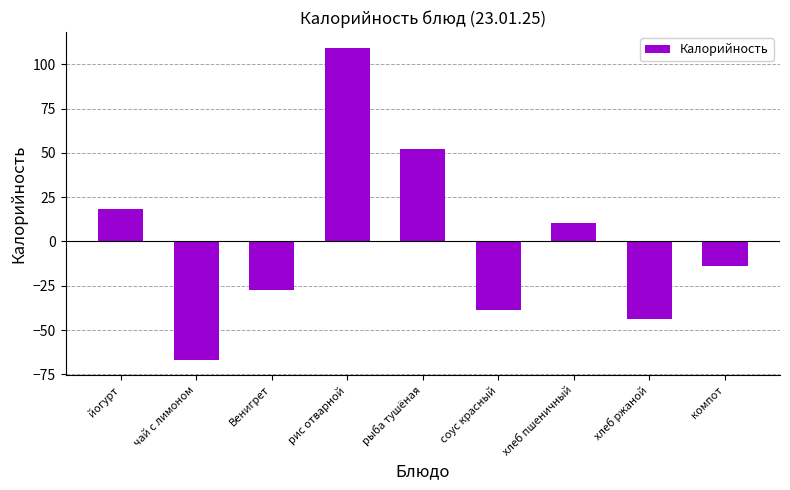

Reading right to left, what are all the values shown in this chart?

компот=-13.7	хлеб ржаной=-43.7	хлеб пшеничный=10.3	соус красный=-38.7	рыба тушёная=52.3	рис отварной=109.3	Венигрет=-27.7	чай с лимоном=-66.7	йогурт=18.3